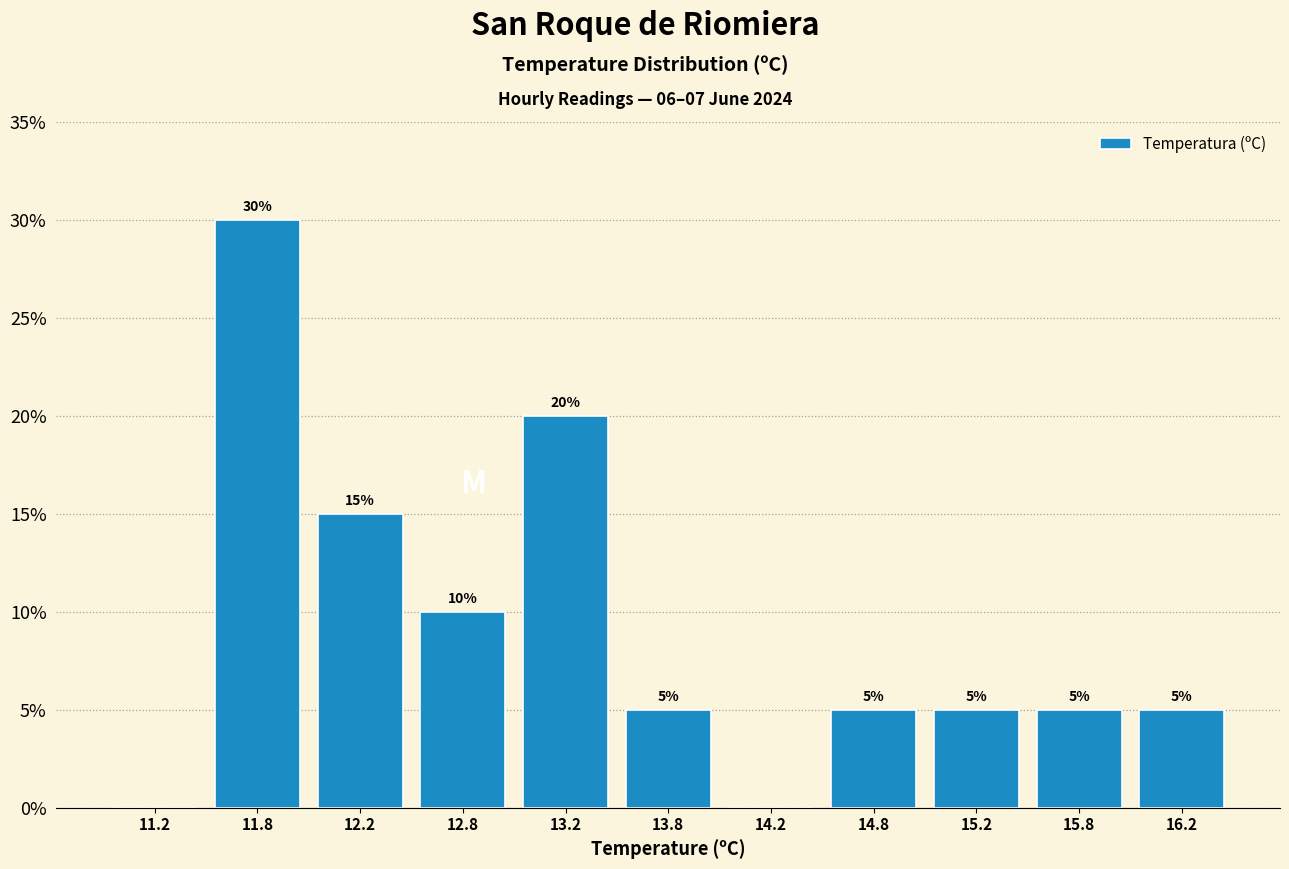

Over which range of the x-axis is the bar tallest?

11.5 to 12.0